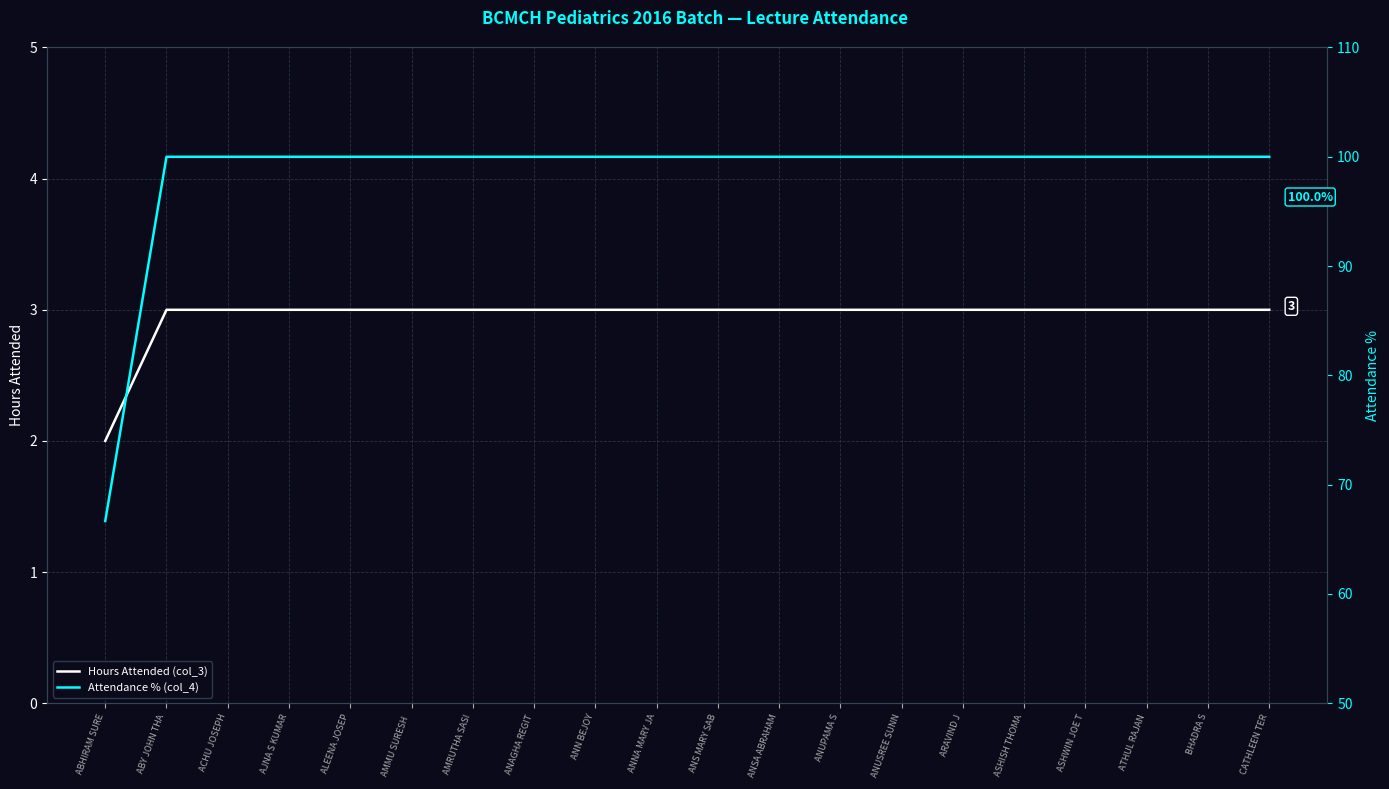

The Hours Attended (col_3) series shows 1.9 at AMRUTHA SASI. True or false?

False